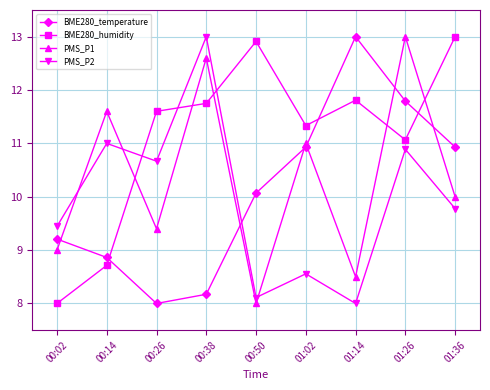

Reading left to right, list all the values displayed in this chart.

BME280_temperature: 00:02=9.2	00:14=8.9	00:26=8.0	00:38=8.2	00:50=10.1	01:02=10.9	01:14=13.0	01:26=11.8	01:36=10.9
BME280_humidity: 00:02=8.0	00:14=8.7	00:26=11.6	00:38=11.8	00:50=12.9	01:02=11.3	01:14=11.8	01:26=11.1	01:36=13.0
PMS_P1: 00:02=9.0	00:14=11.6	00:26=9.4	00:38=12.6	00:50=8.0	01:02=11.0	01:14=8.5	01:26=13.0	01:36=10.0
PMS_P2: 00:02=9.4	00:14=11.0	00:26=10.7	00:38=13.0	00:50=8.1	01:02=8.6	01:14=8.0	01:26=10.9	01:36=9.8